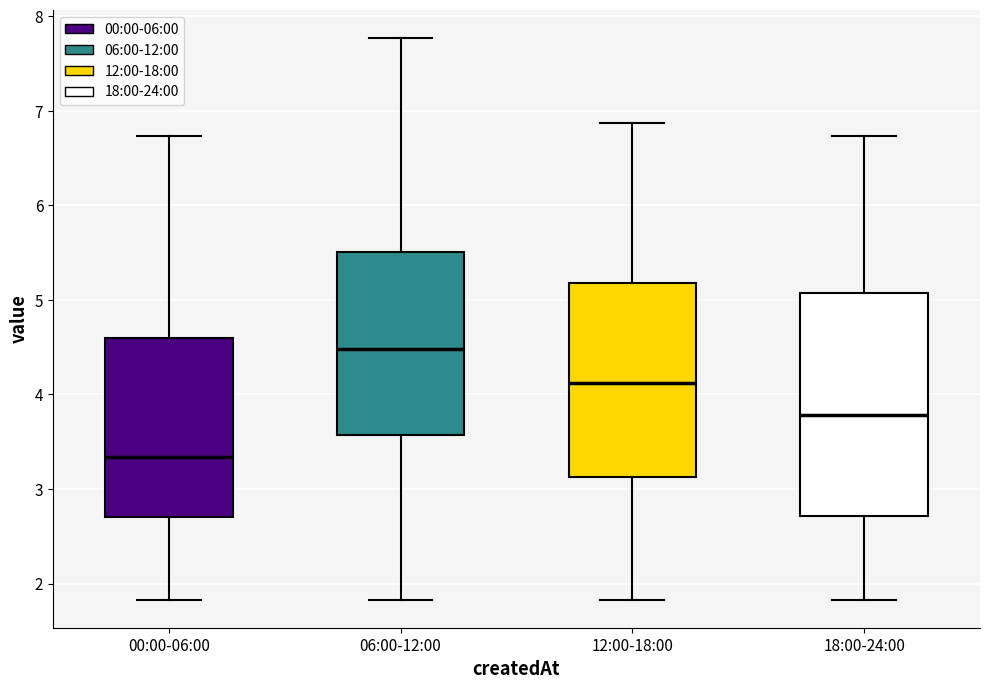

Which box's median line is the lowest?

00:00-06:00